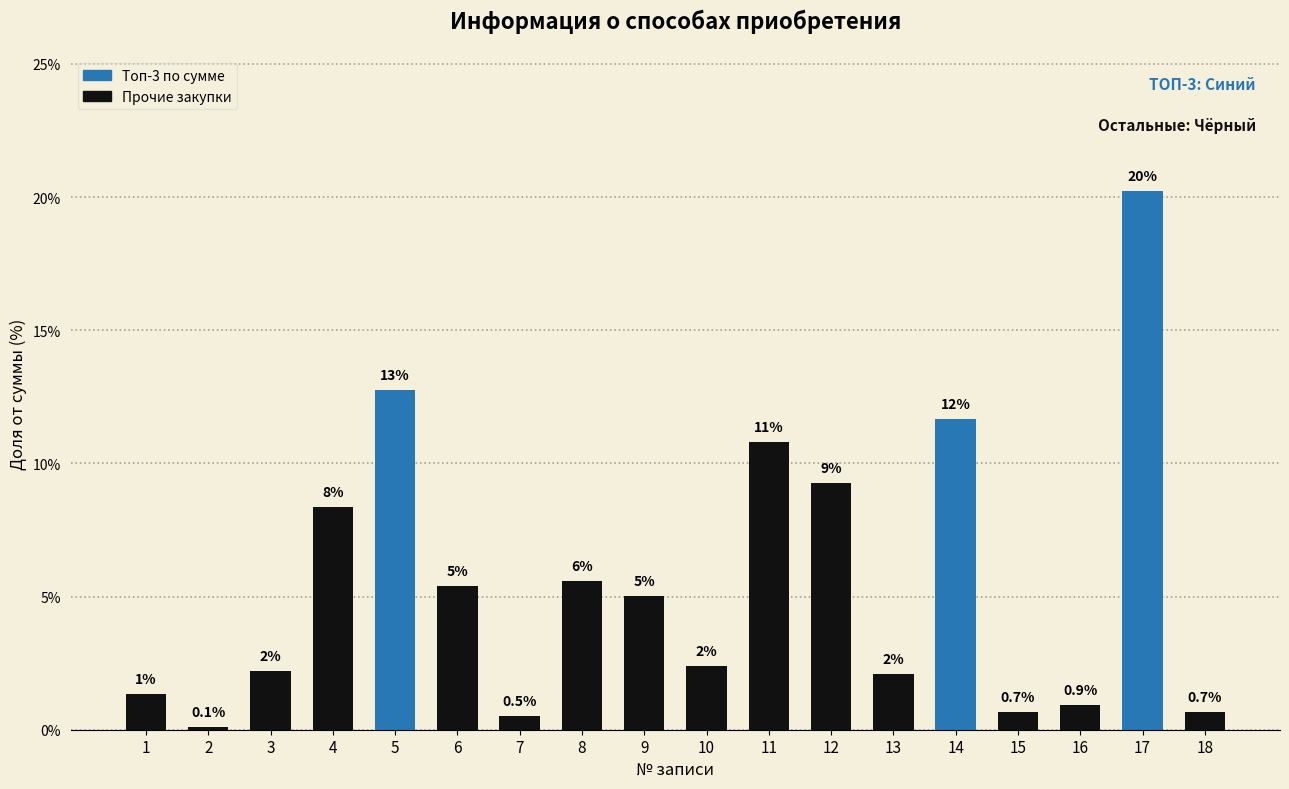

Reading left to right, what are all the values shown in this chart?

1=1.4	2=0.1	3=2.2	4=8.4	5=12.8	6=5.4	7=0.5	8=5.6	9=5.0	10=2.4	11=10.8	12=9.3	13=2.1	14=11.7	15=0.7	16=0.9	17=20.2	18=0.7